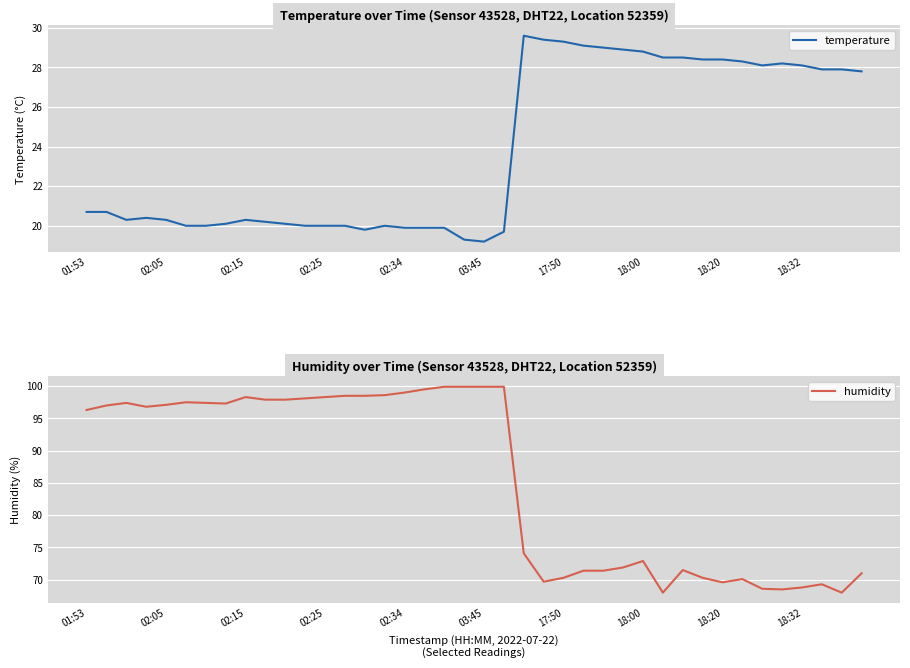

How many values in the temperature series exceed 20?

27